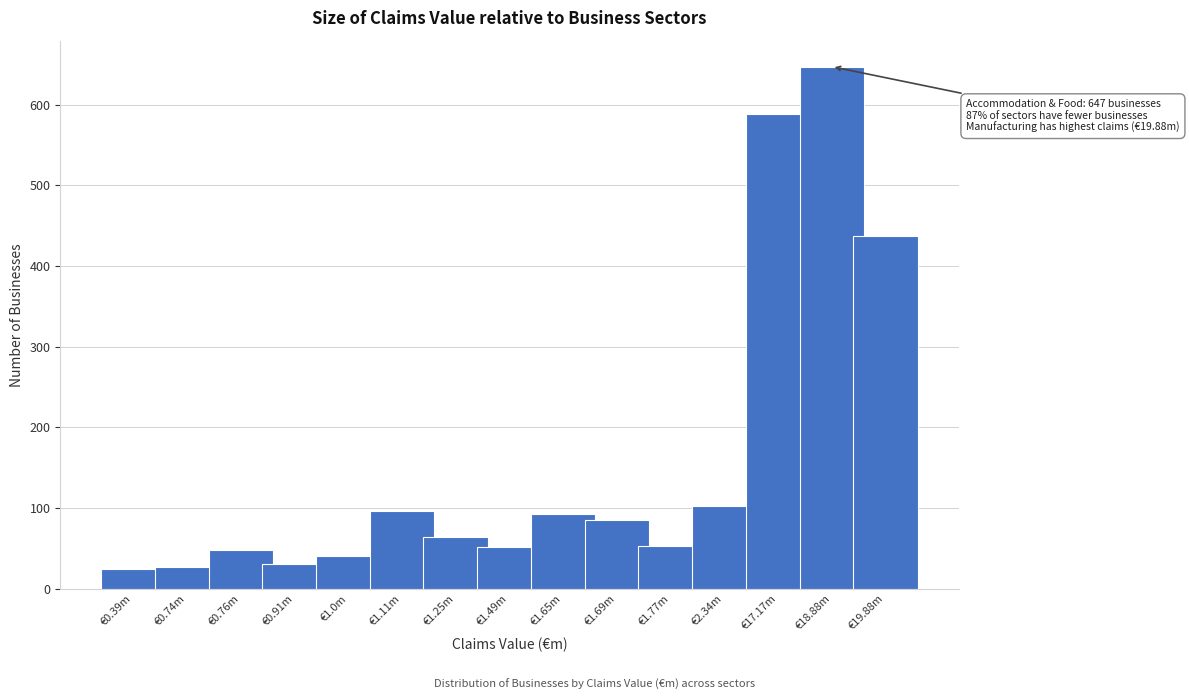

What is the value of the 13th bar from the left?

588